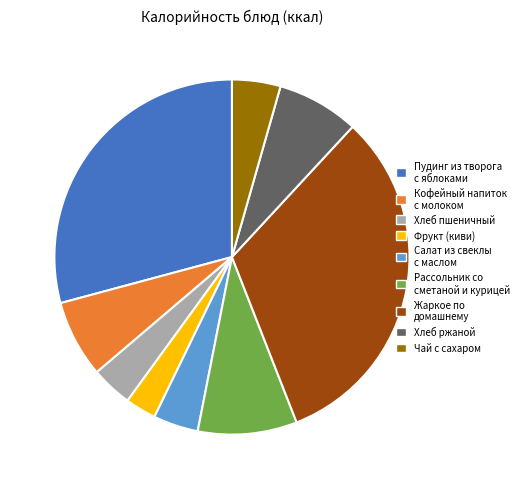

Is the sum of Кофейный напиток с молоком and Рассольник со сметаной и курицей greater than half?

No